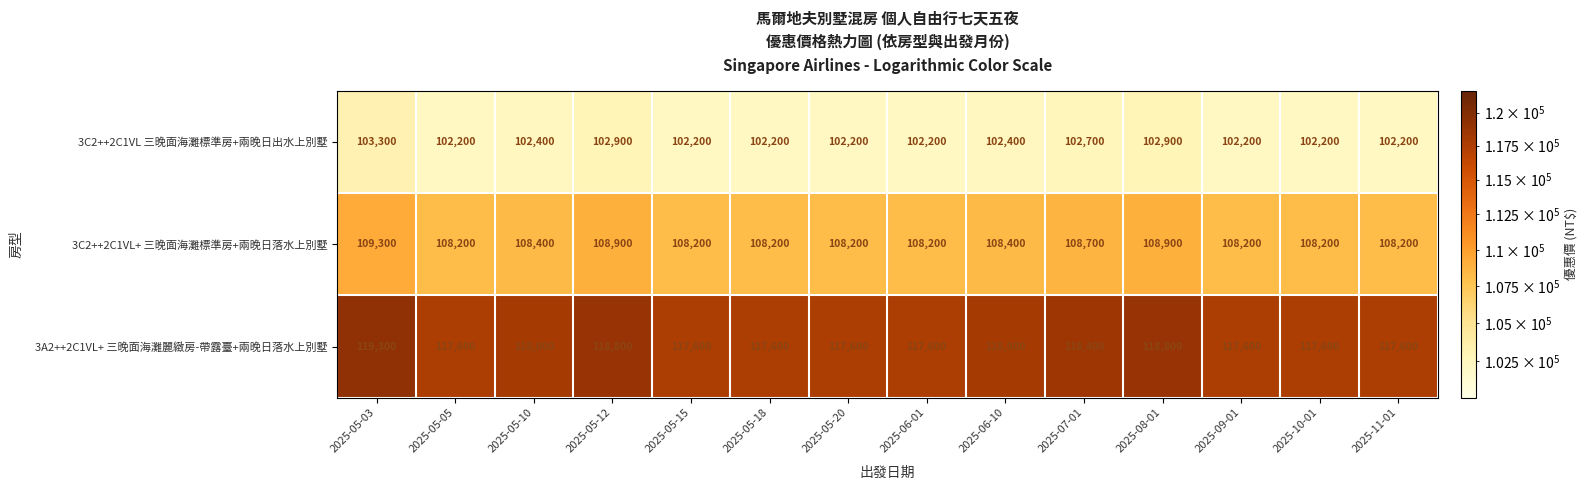

What is the difference between the second highest and minimum values in the 3C2++2C1VL+ 三晚面海灘標準房+兩晚日落水上別墅 series?

700